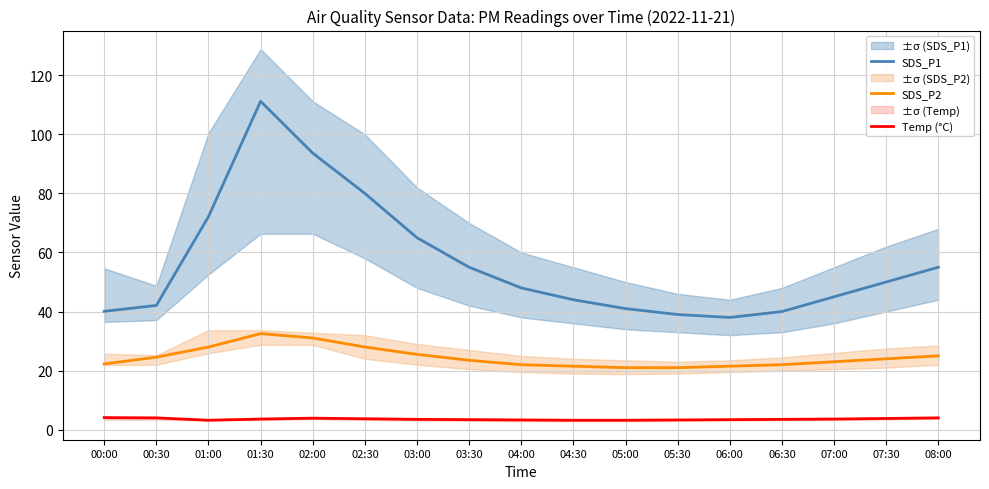

What is the sum of all Temp (°C) values?

60.7